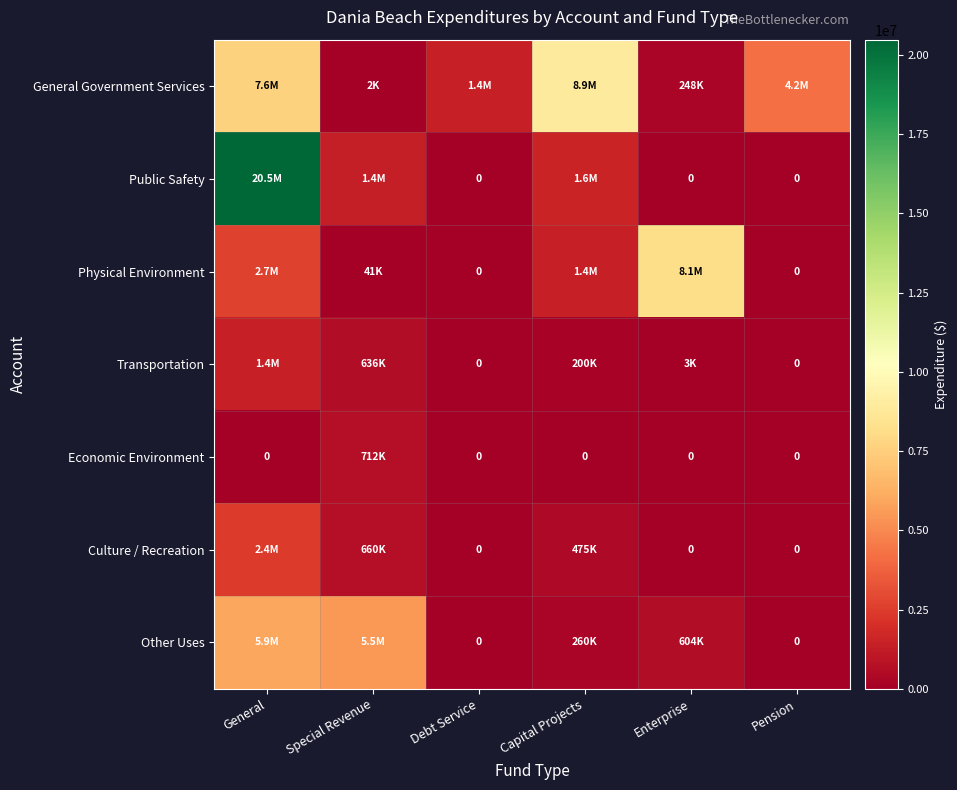

What is the spread (max minus min) of values at Special Revenue?

5491036